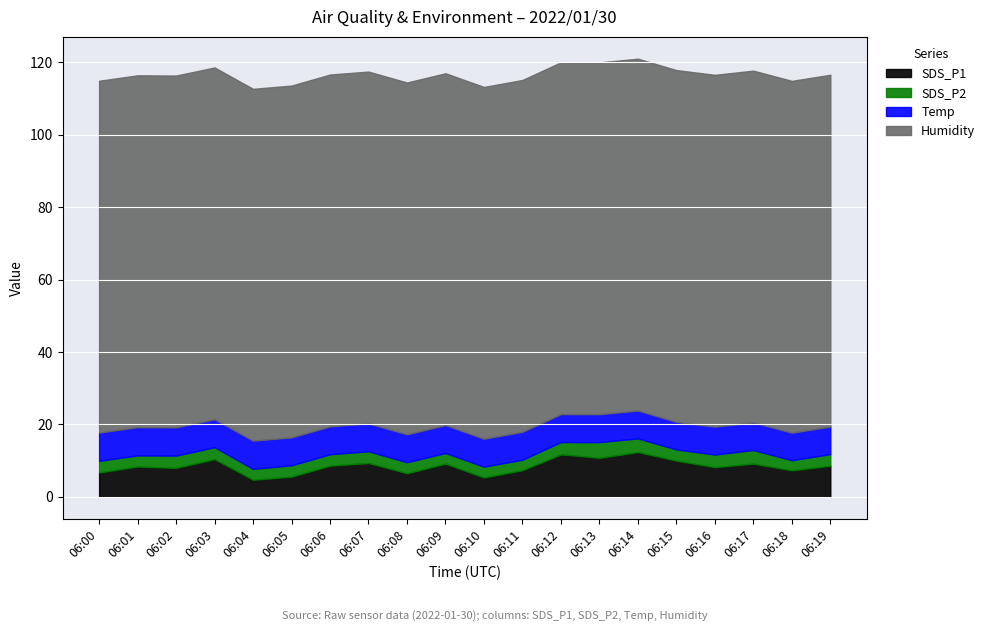

The value of SDS_P1 at 06:04 is 4.7. True or false?

True